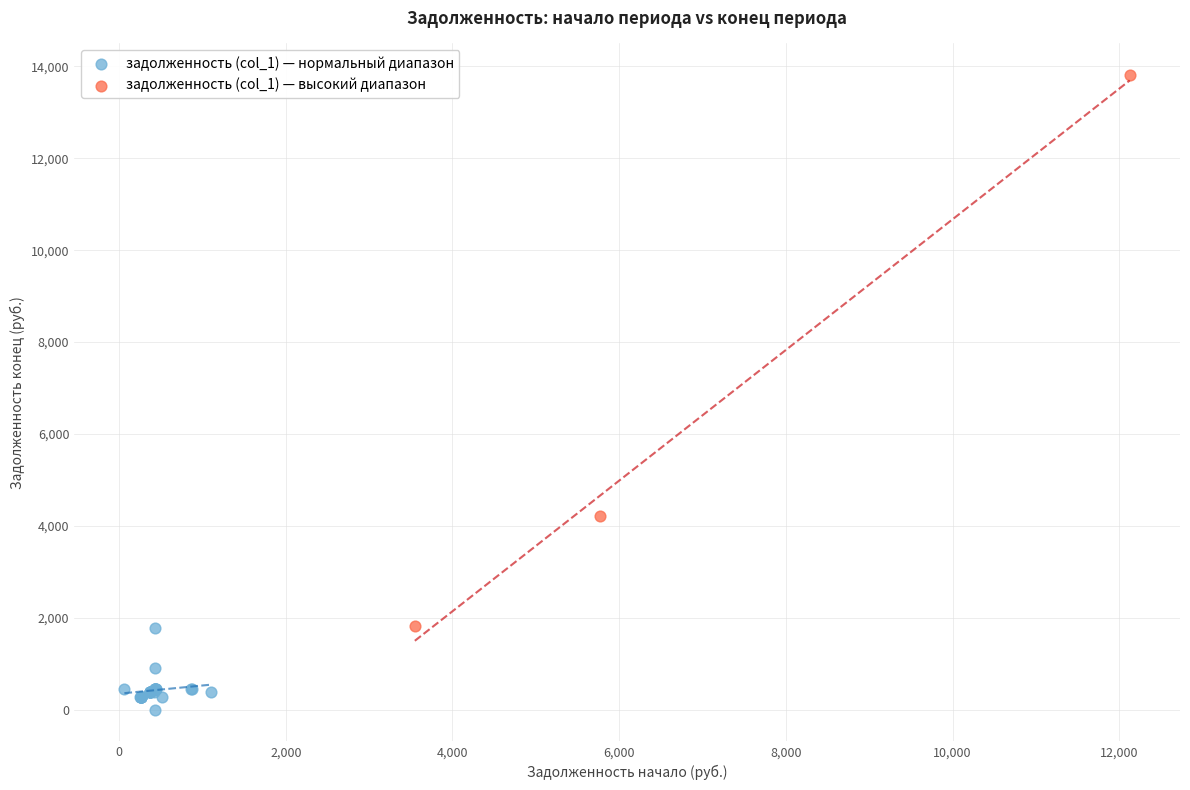

Which series has the largest Y range (max minus min)?

задолженность (col_1) — высокий диапазон